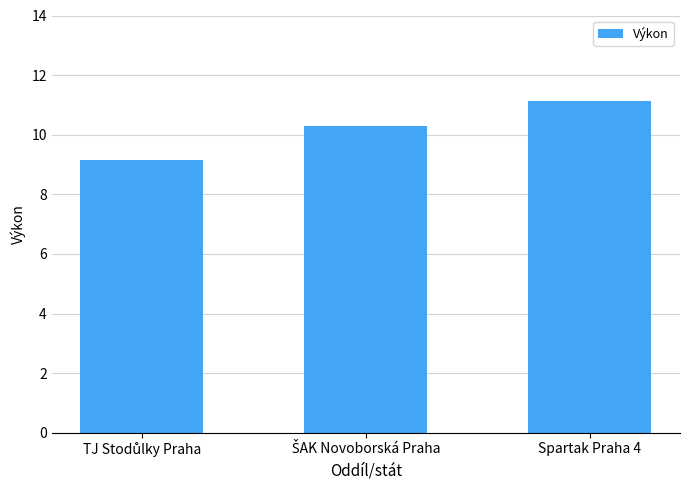

What is the label of the 1st bar from the right?

Spartak Praha 4